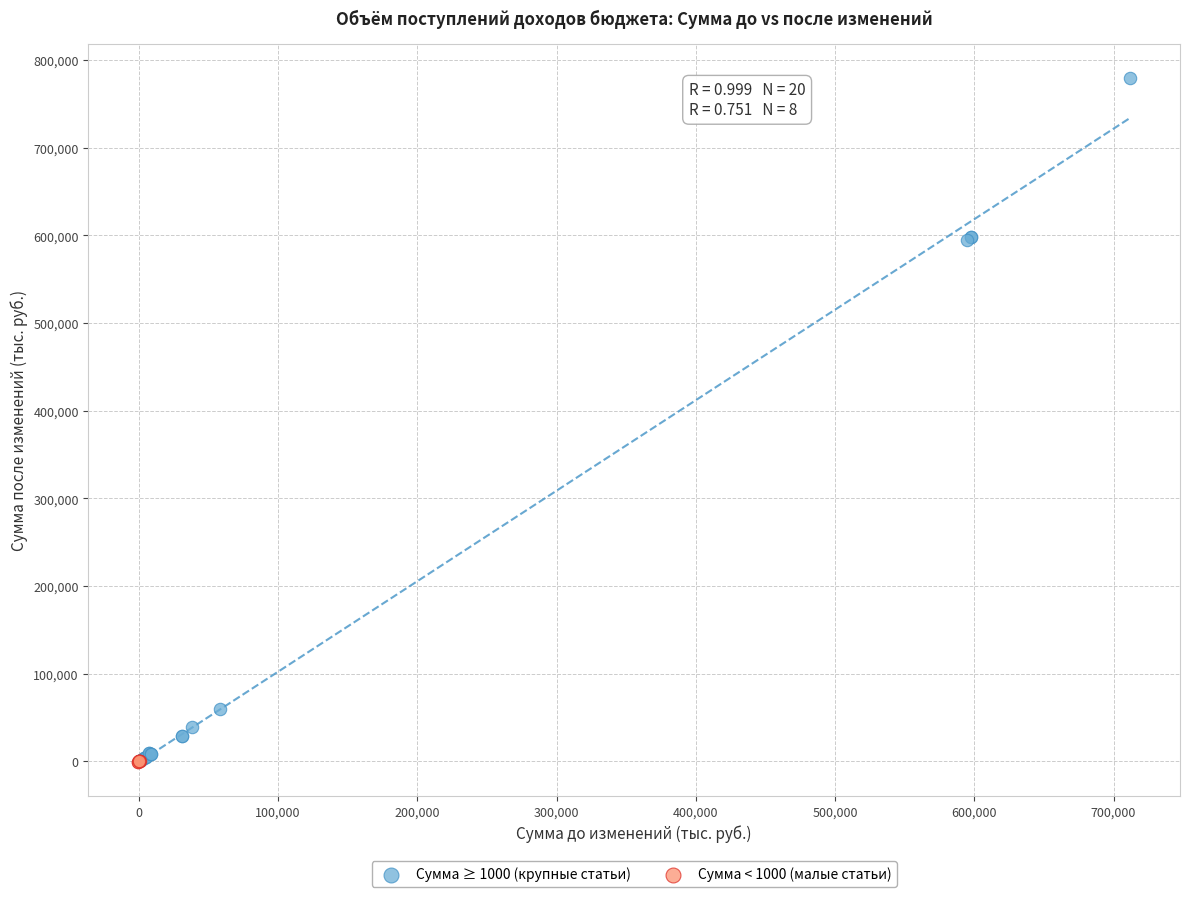

Which series reaches the maximum Y coordinate?

Сумма ≥ 1000 (крупные статьи)